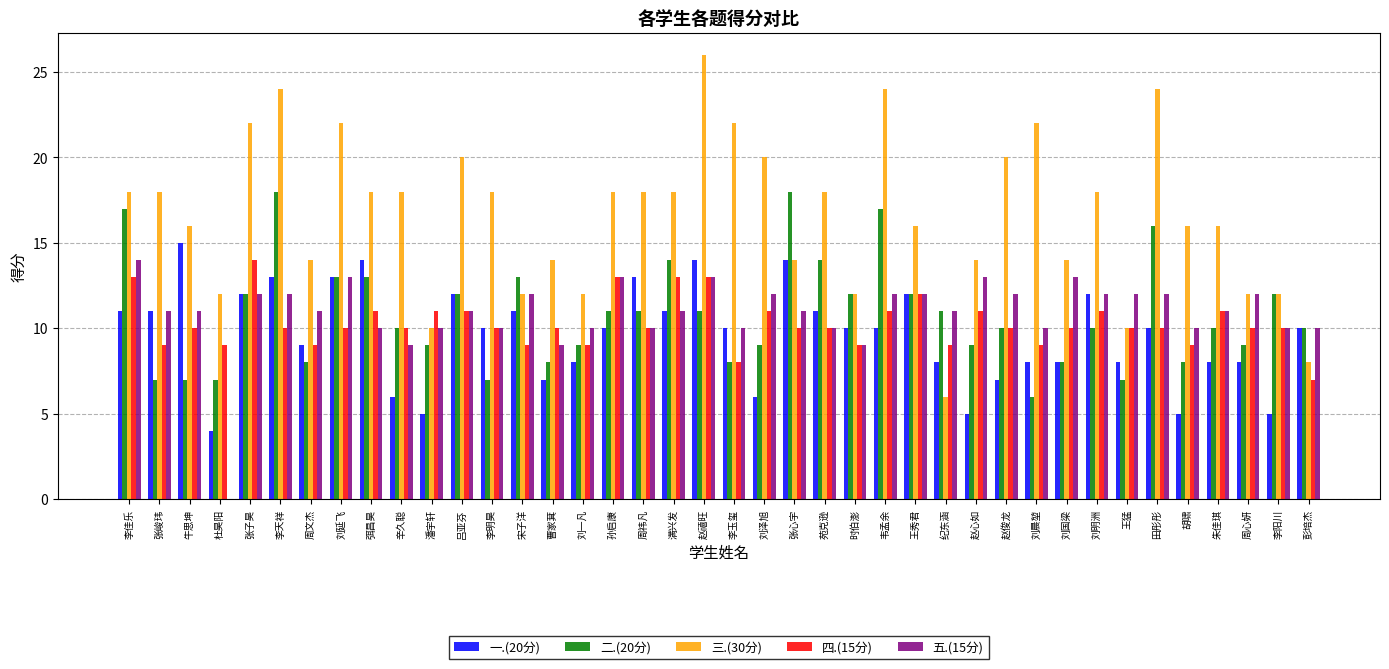

What is the approximate value of 二.(20分) at 李明昊, to the nearest 5?

5